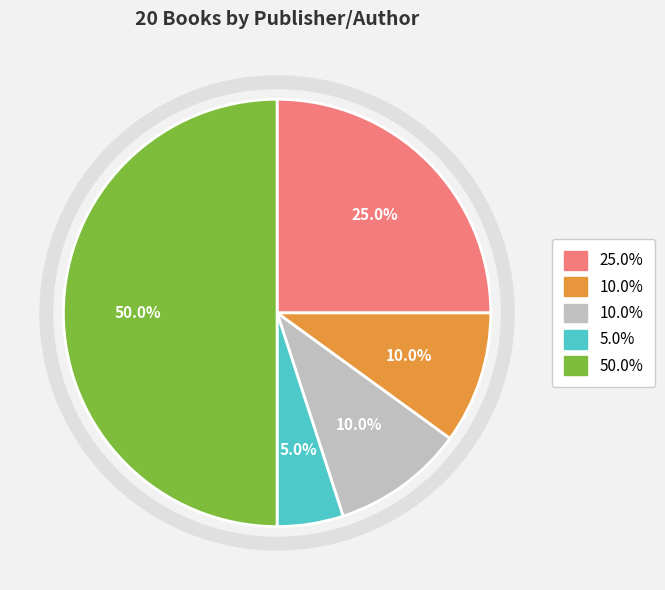

To the nearest percent, what is the average slice percentage?

20%